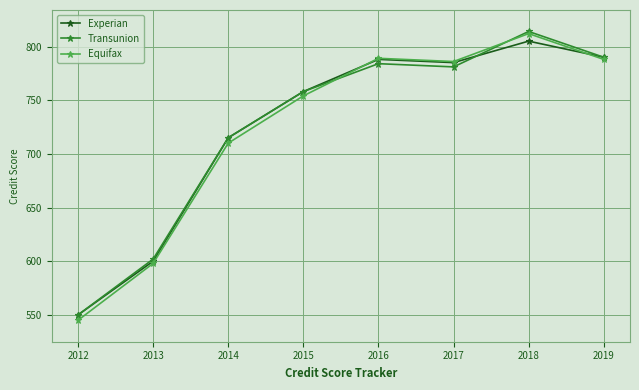

The value of Equifax at 2018 is 1147. True or false?

False